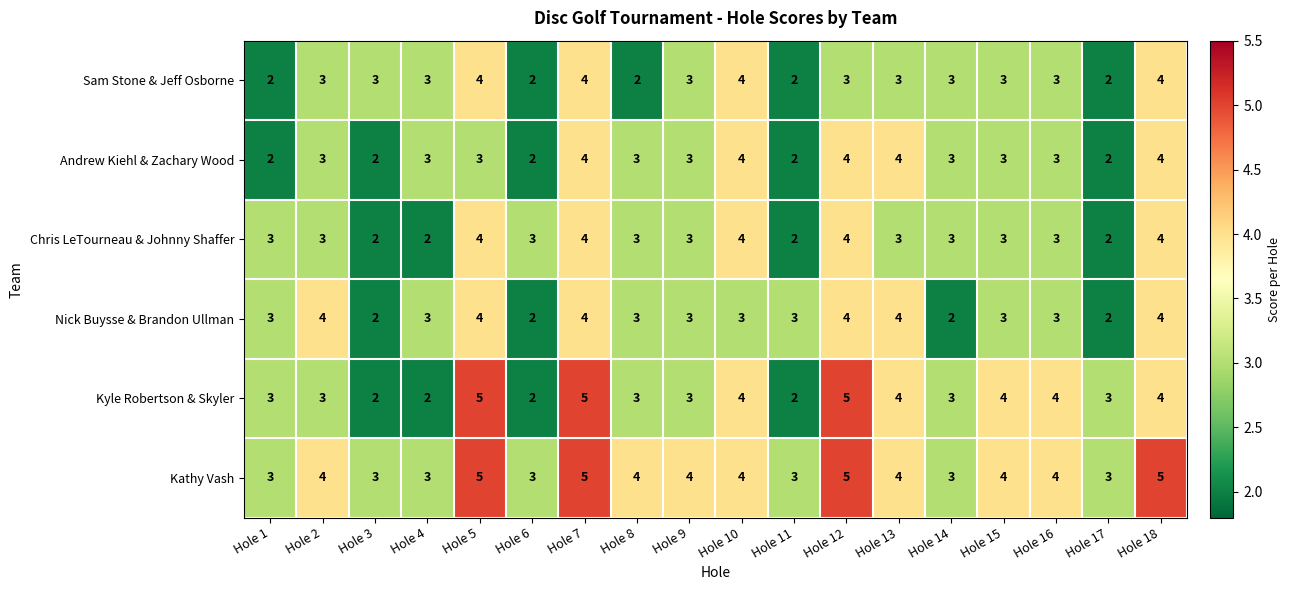

The Kyle Robertson & Skyler series shows 2 at Hole 7. True or false?

False